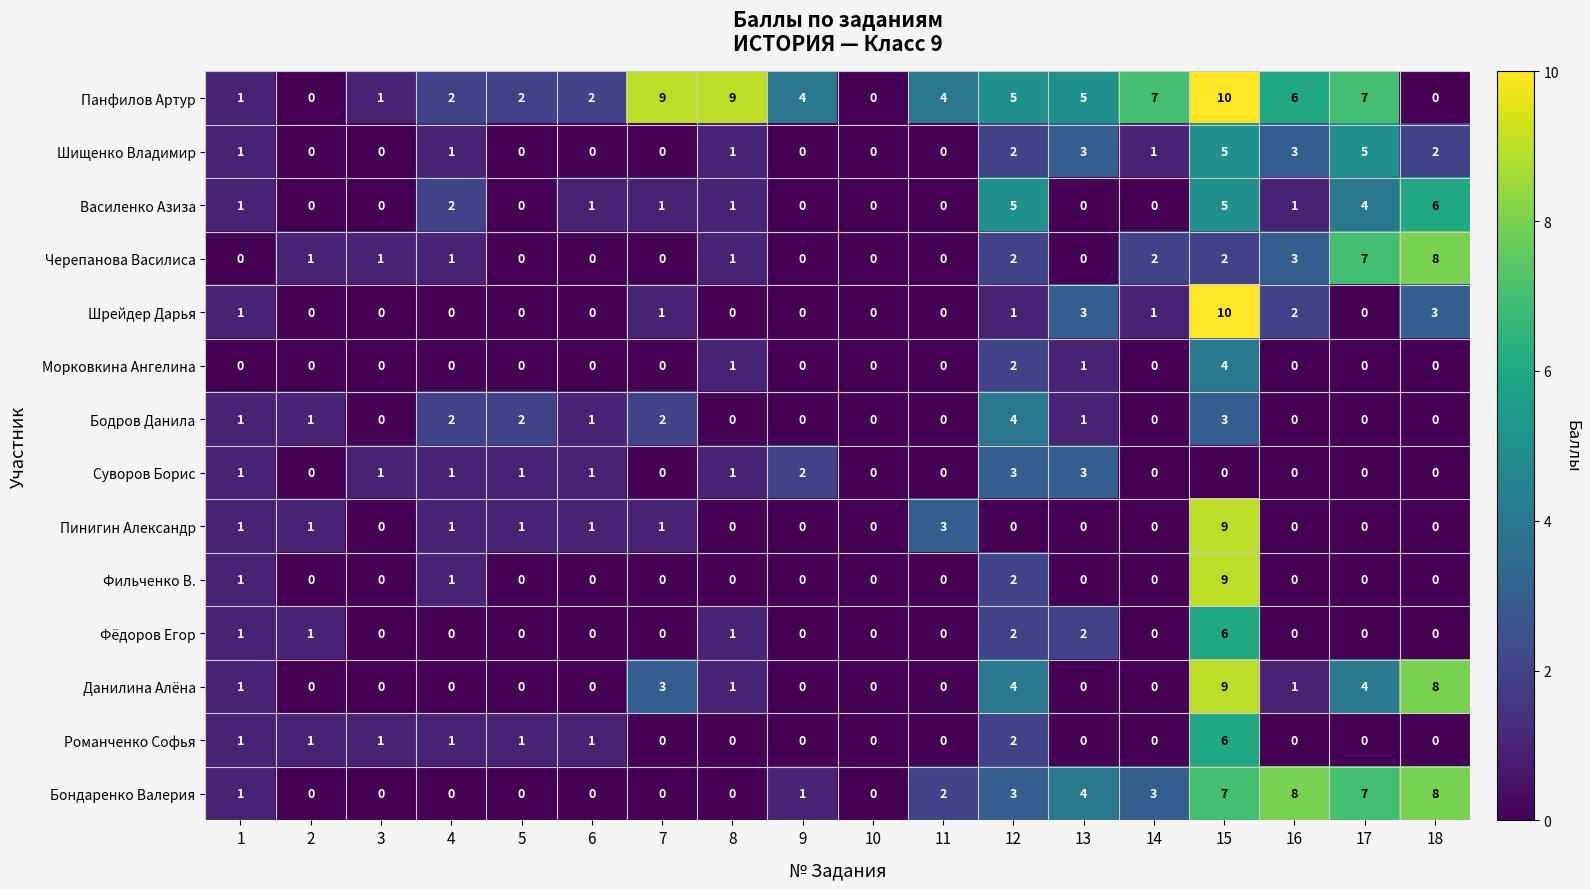

What is the highest value of the Романченко Софья series?

6